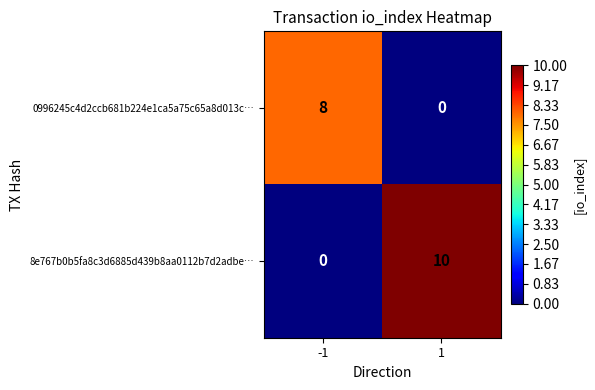

How many data points in 8e767b0b5fa8c3d6885d439b8aa0112b7d2adbe… are less than 10?

1